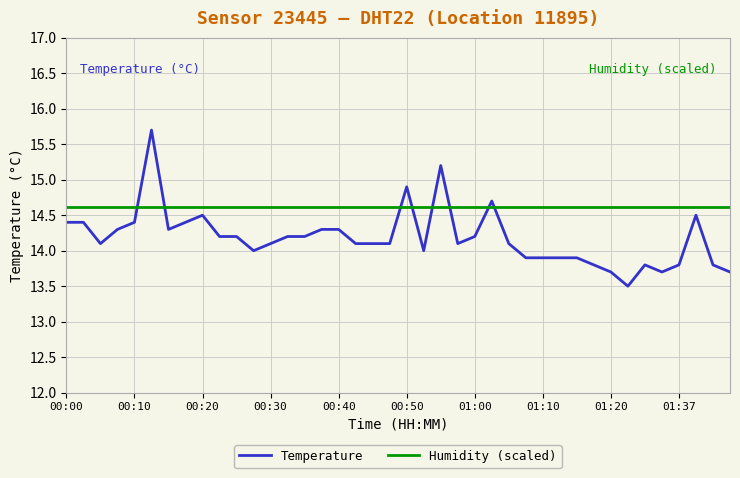

What is the greatest value displayed?

15.7